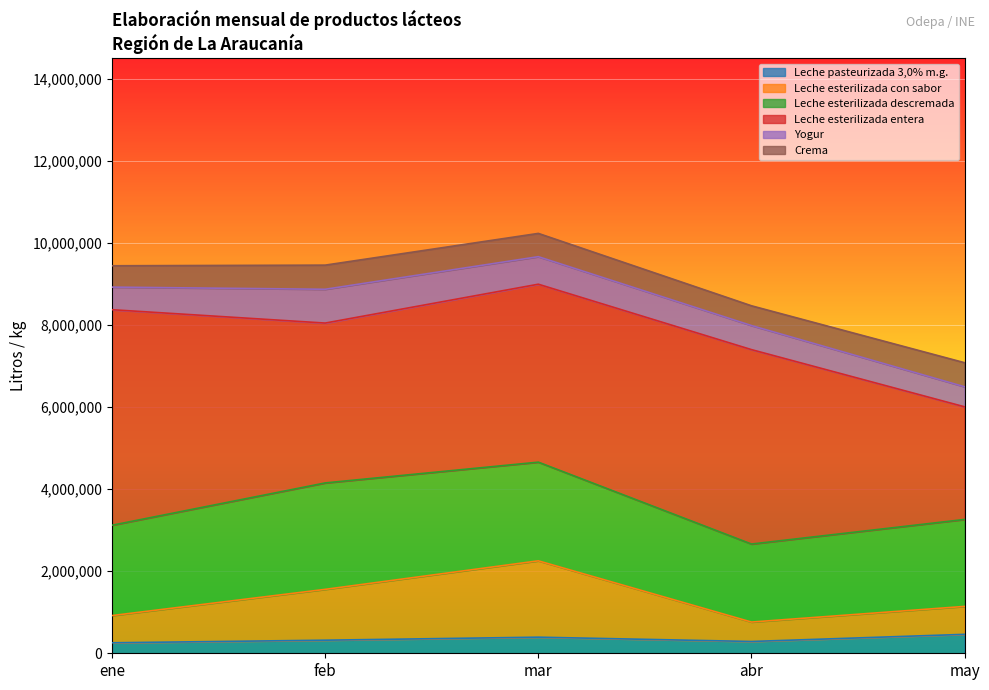

Reading right to left, transcribe all the data shown in this chart.

Leche pasteurizada 3,0% m.g.: 461165	287231	392063	318572	255657
Leche esterilizada con sabor: 680514	473342	1859916	1238406	662718
Leche esterilizada descremada: 2118462	1900482	2404050	2592672	2200758
Leche esterilizada entera: 2743836	4736112	4334706	3894576	5250654
Yogur: 487941	586507	670664	823059	550102
Crema: 586260	481536	567000	588156	520152